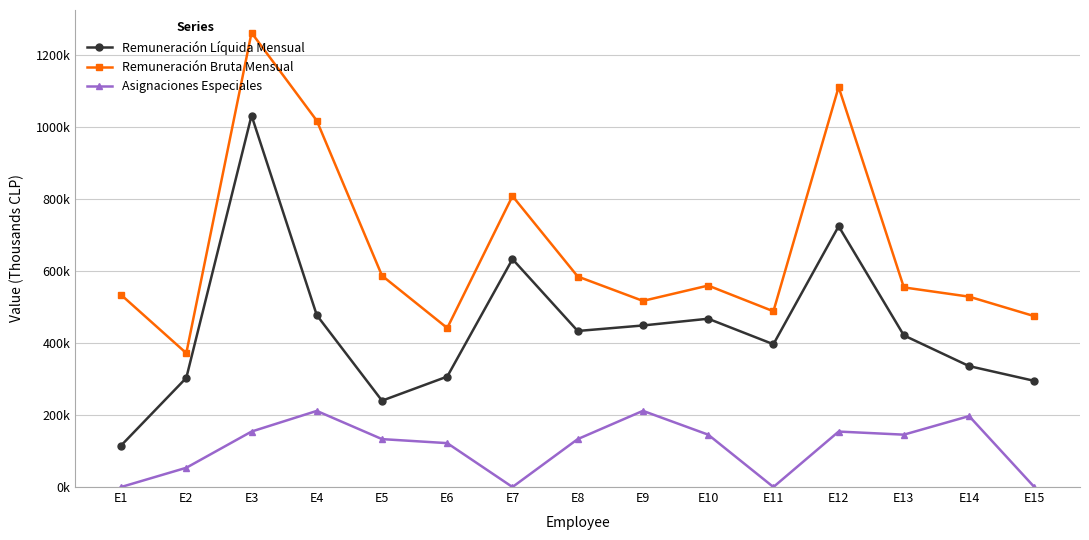

What are all the series names shown in the legend?

Remuneración Líquida Mensual, Remuneración Bruta Mensual, Asignaciones Especiales